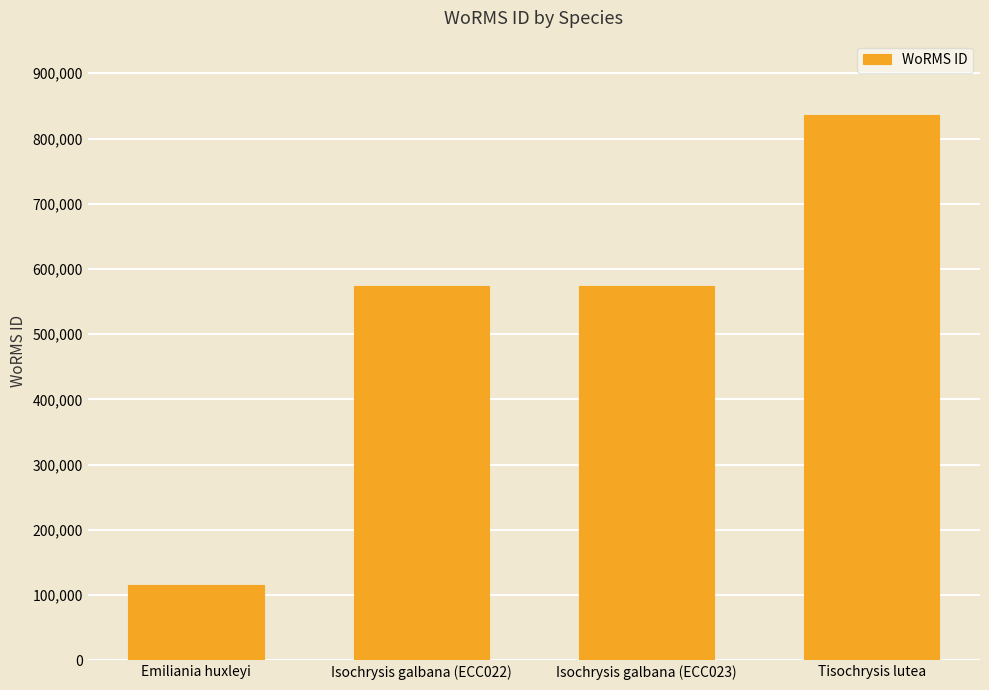

What is the change in value from Isochrysis galbana (ECC022) to Tisochrysis lutea?

+262699